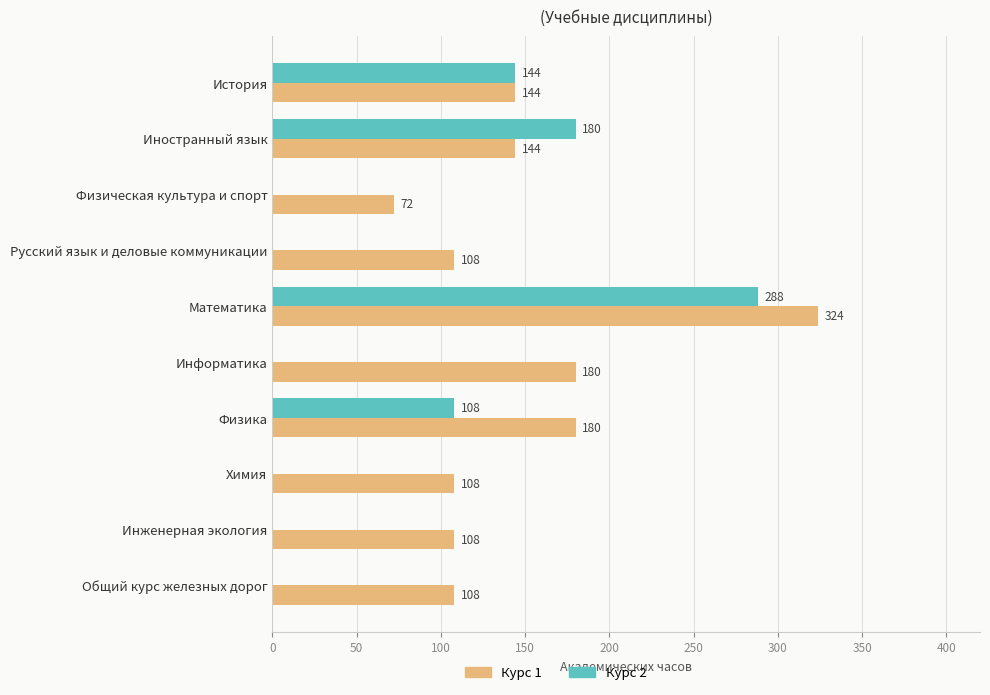

True or false: Курс 2 has a value of 288 at Математика.

True